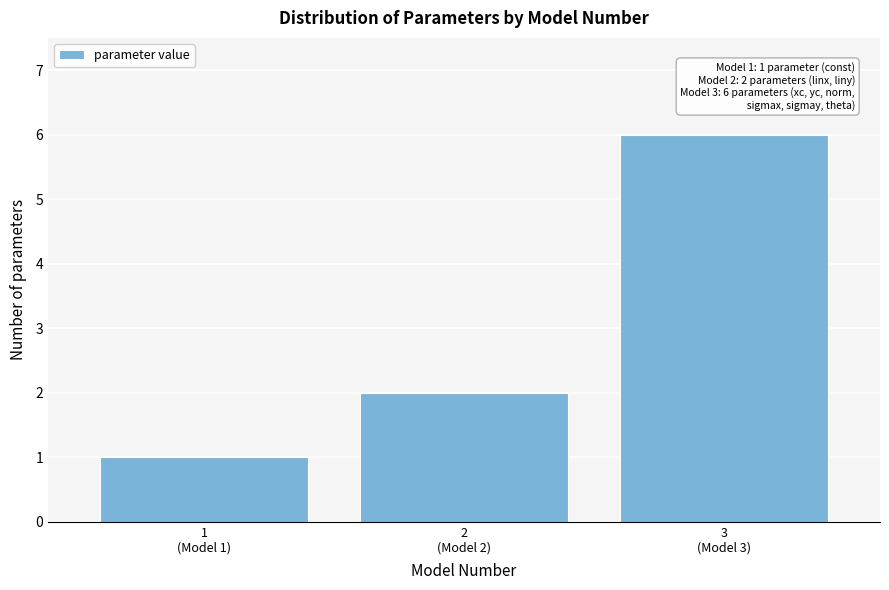

Reading left to right, what are all the values shown in this chart?

1	2	6